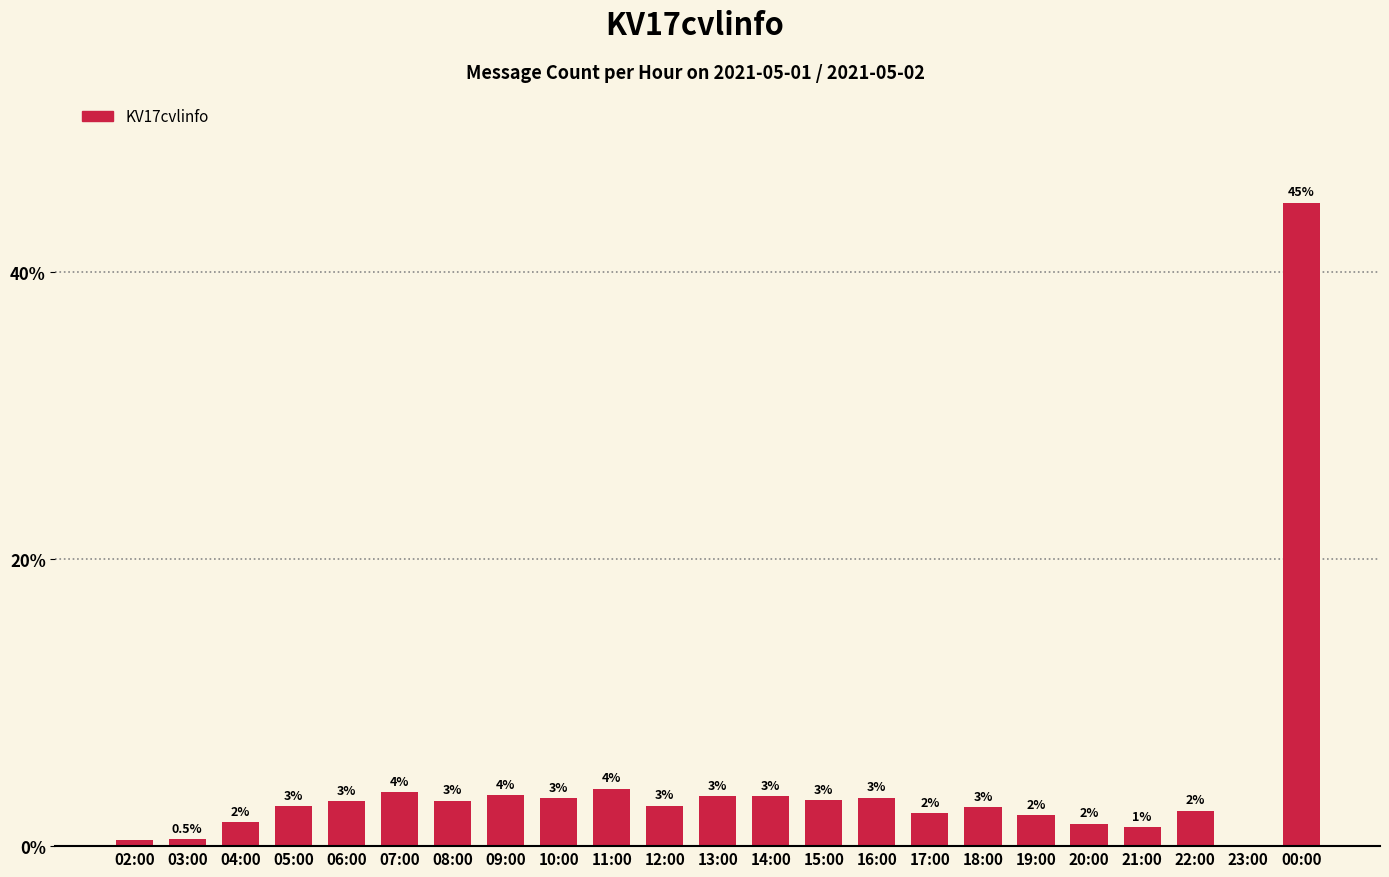

Approximately how many times larger is the value at 14:00 compared to 11:00?

0.9